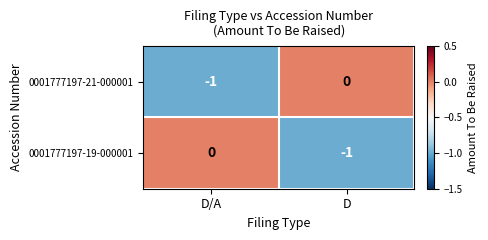

Rank the series at D/A from highest to lowest value.

0001777197-19-000001, 0001777197-21-000001